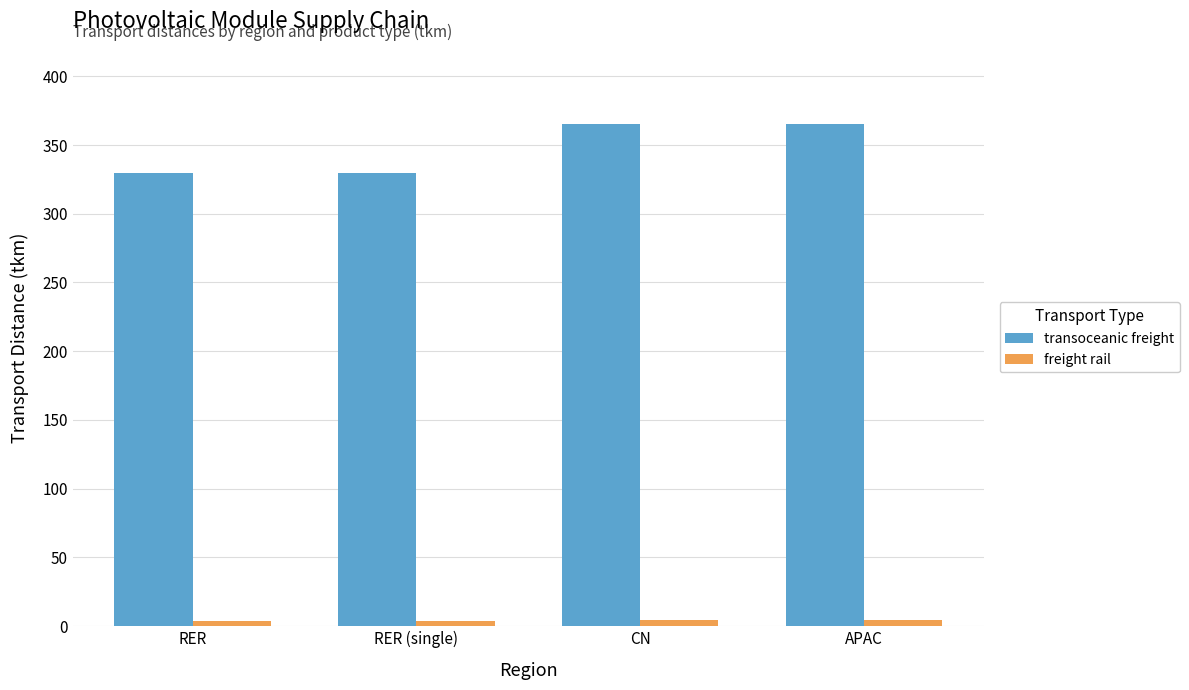

What is the spread (max minus min) of values at RER?

325.7